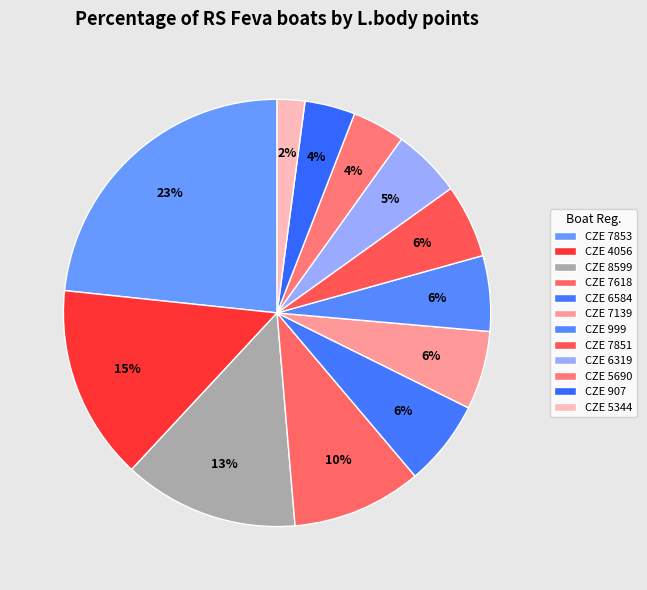

How many segments does this pie chart have?

12